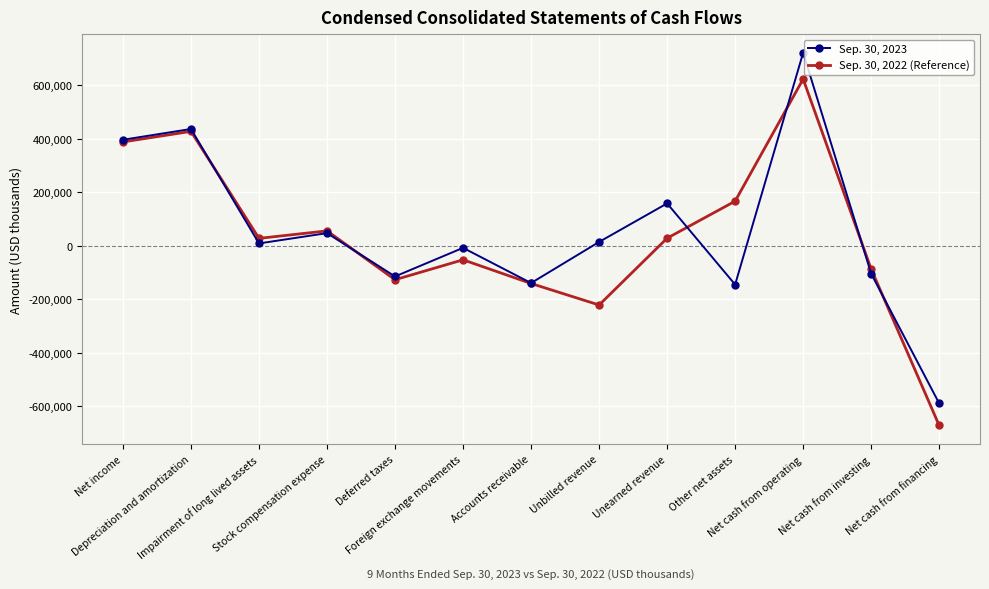

How many categories are shown in the chart?

13